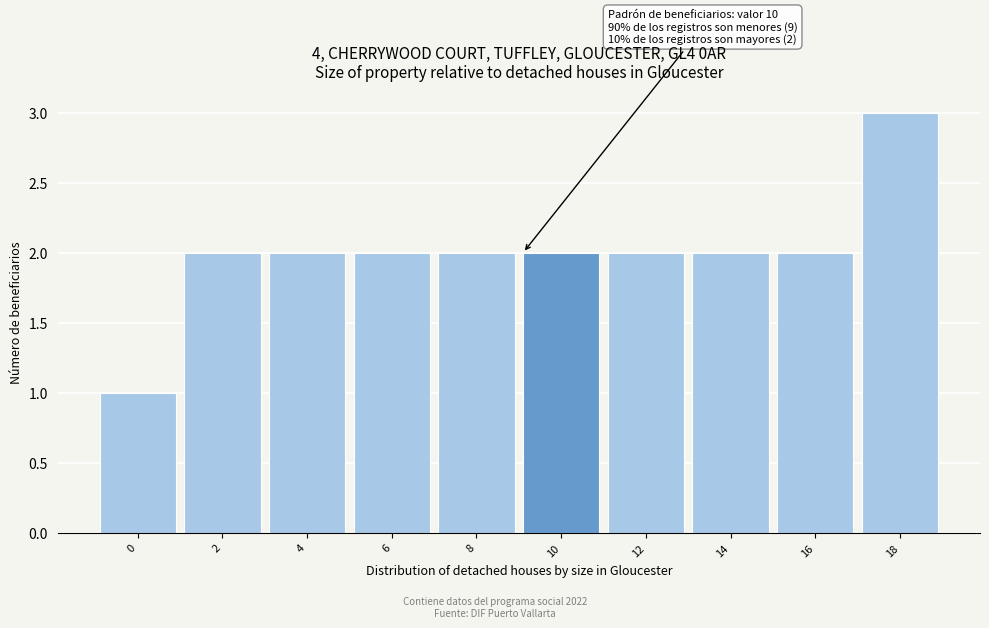

Reading right to left, transcribe all the data shown in this chart.

3	2	2	2	2	2	2	2	2	1